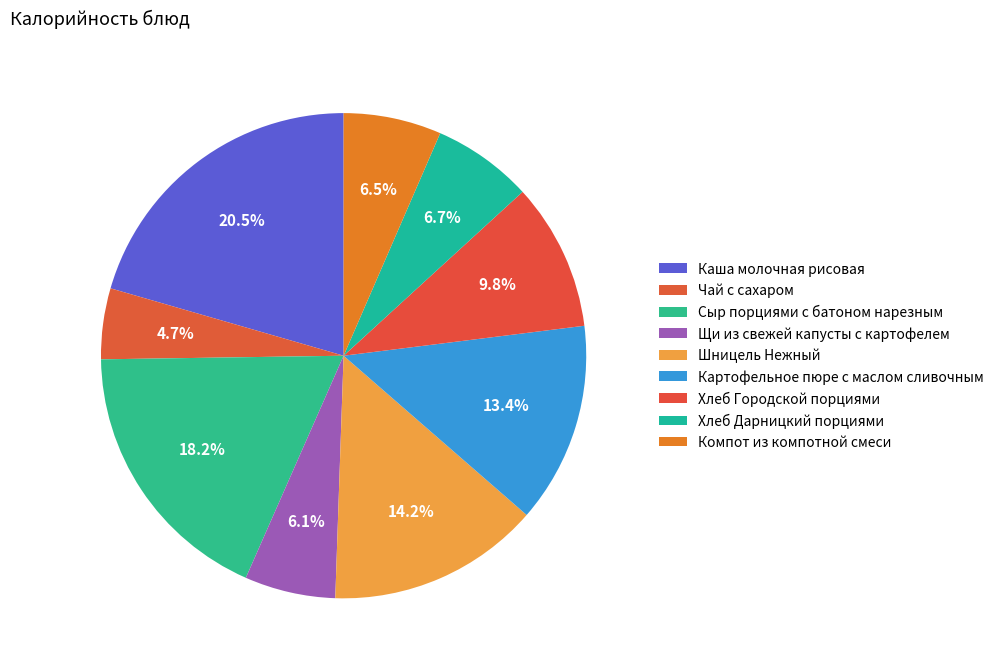

Rank the categories by value from highest to lowest.

Каша молочная рисовая, Сыр порциями с батоном нарезным, Шницель Нежный, Картофельное пюре с маслом сливочным, Хлеб Городской порциями, Хлеб Дарницкий порциями, Компот из компотной смеси, Щи из свежей капусты с картофелем, Чай с сахаром